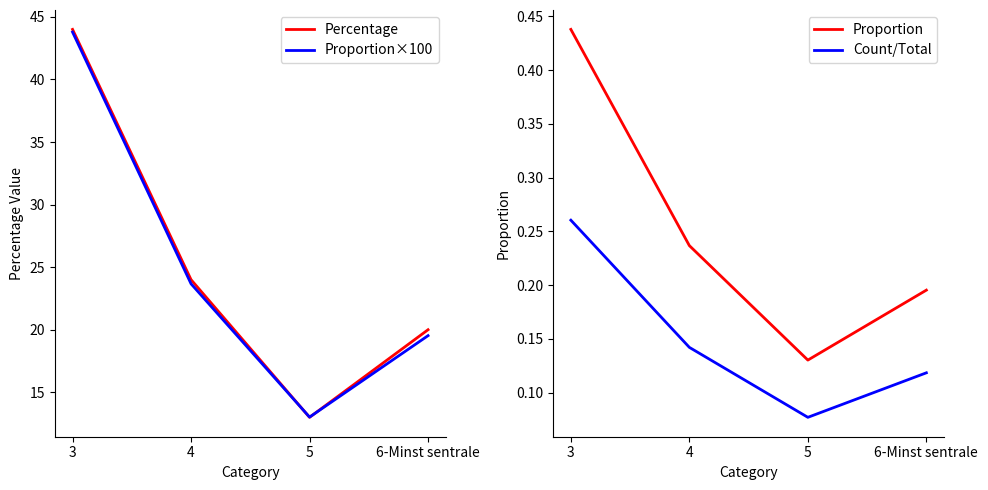

Reading left to right, extract all data points from this chart.

Percentage: 3=44.0	4=24.0	5=13.0	6-Minst sentrale=20.0
Proportion×100: 3=43.8	4=23.7	5=13.0	6-Minst sentrale=19.5
Proportion: 3=0.4	4=0.2	5=0.1	6-Minst sentrale=0.2
Count/Total: 3=0.3	4=0.1	5=0.1	6-Minst sentrale=0.1